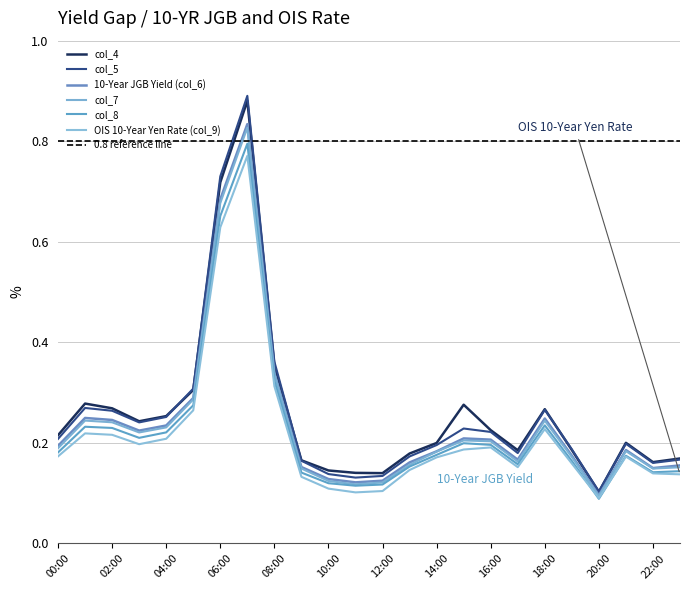

Which series has the widest spread of values?

col_5